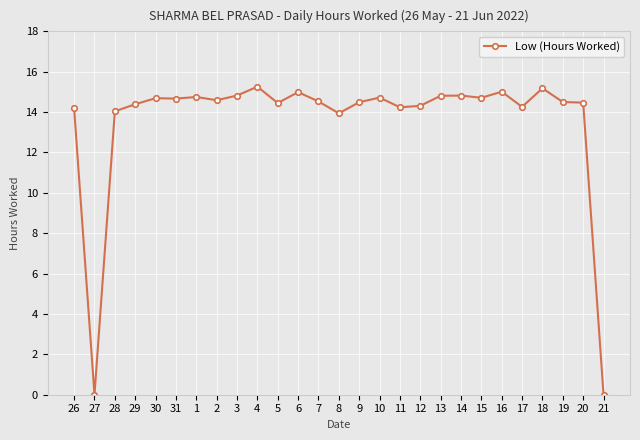

What is the difference between the second highest and minimum values?

15.2